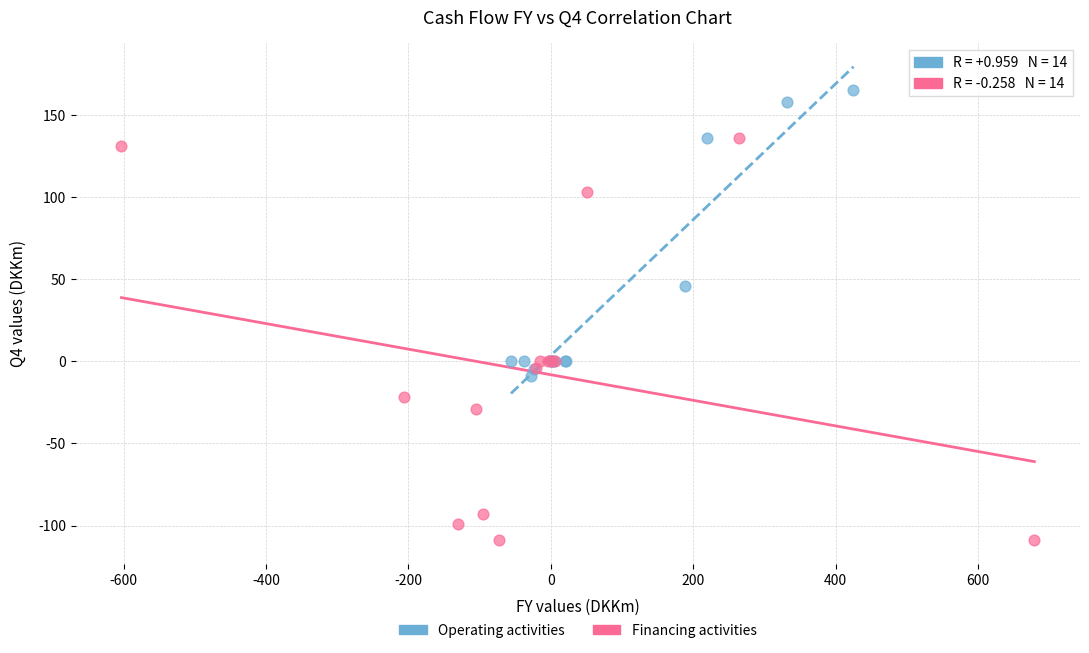

Which series reaches the maximum Y coordinate?

Operating activities